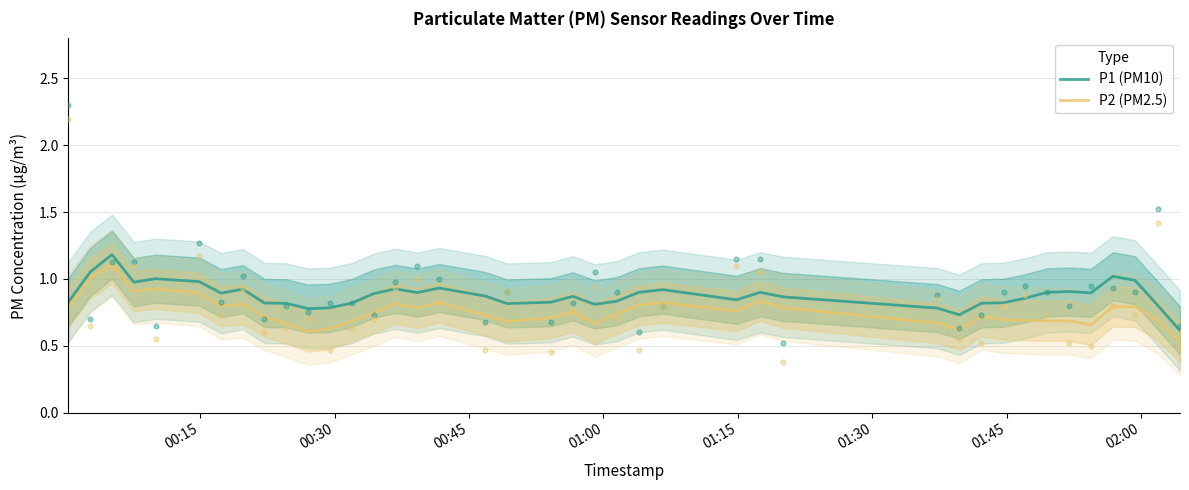

What are all the series names shown in the legend?

P1 (PM10), P2 (PM2.5)